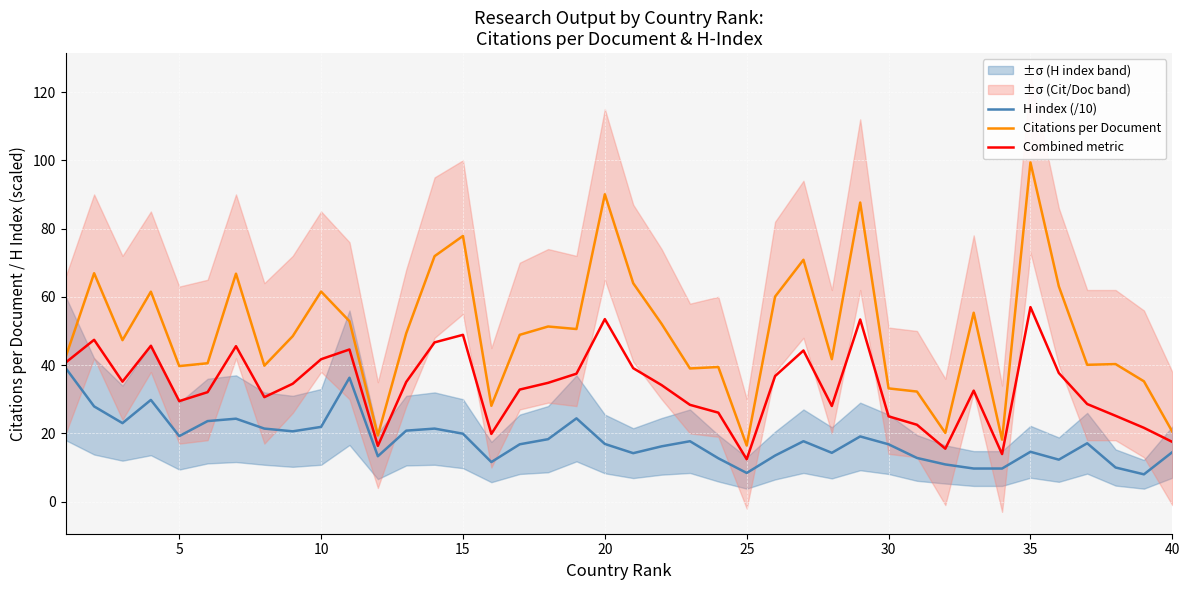

How many lines are shown in the chart?

3